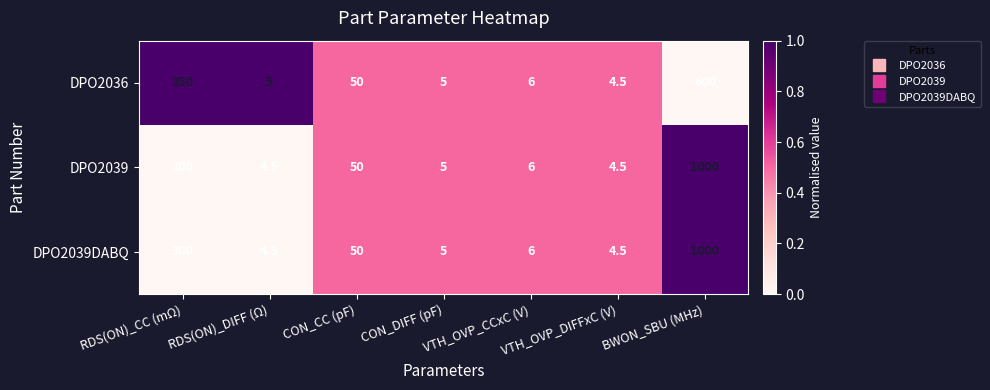

At which label is DPO2036 closest to 302?

RDS(ON)_CC (mΩ)